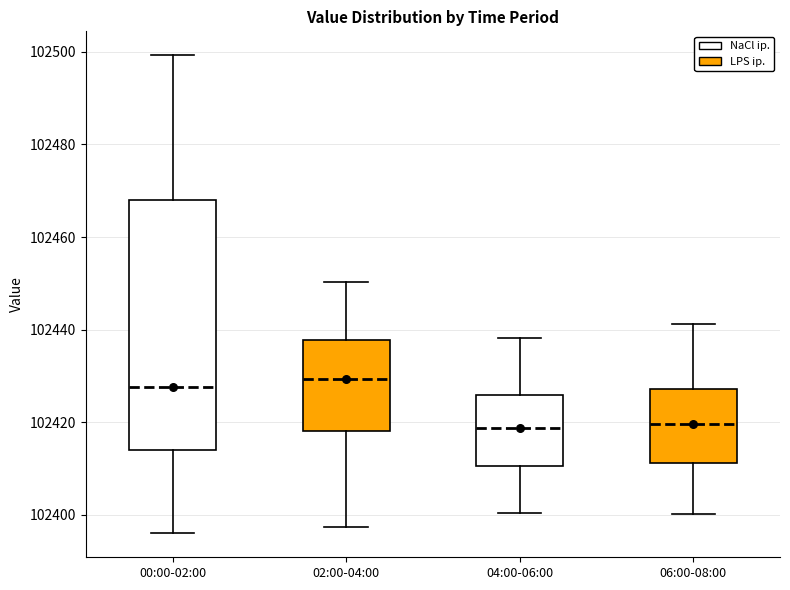

Which box is the tallest, from its lower edge to its upper edge?

00:00-02:00